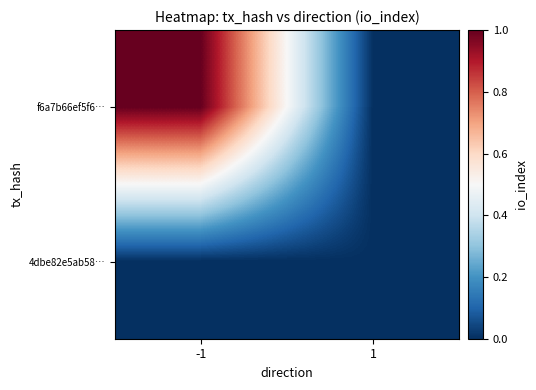

Rank the series by their average value, from lowest to highest.

4dbe82e5ab58…, f6a7b66ef5f6…